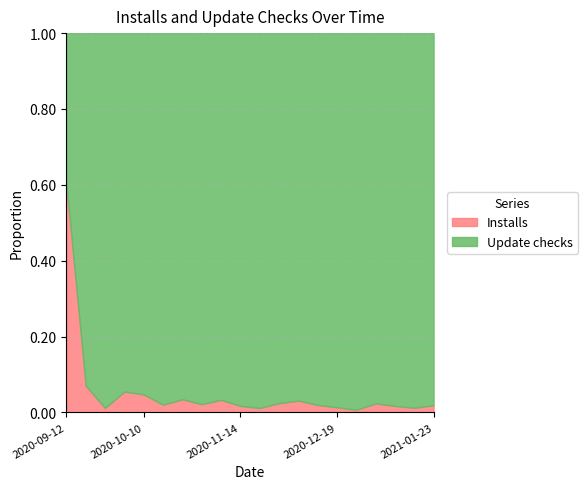

True or false: Update checks and Installs intersect in this chart.

True